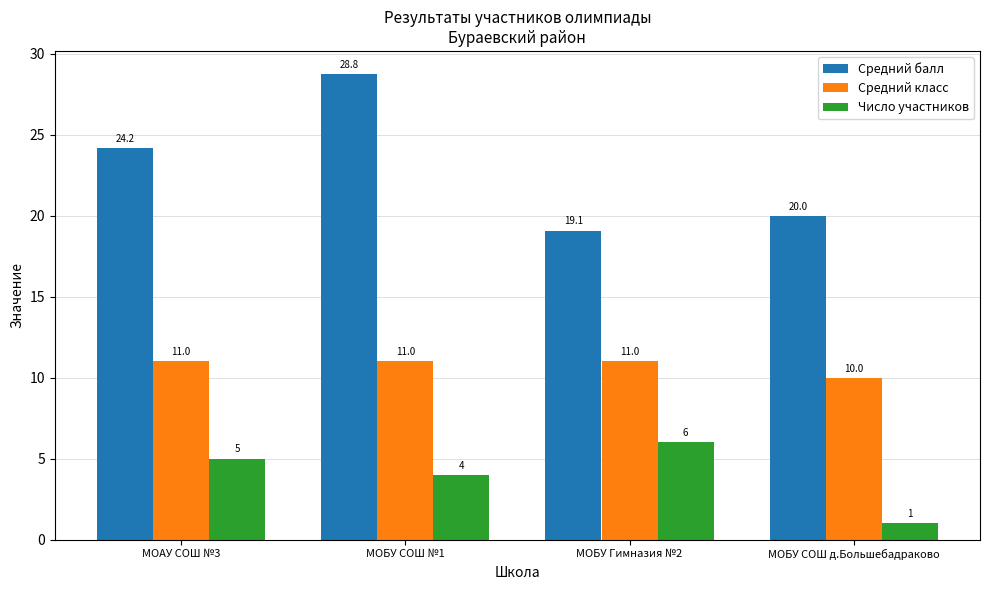

Read the Средний балл value at МОБУ Гимназия №2.

19.1